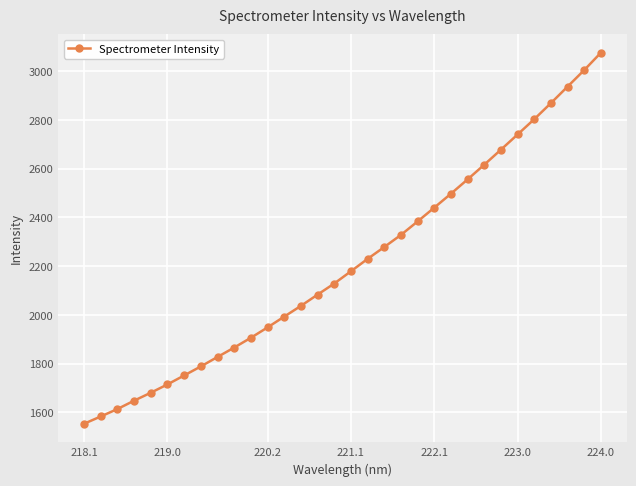

What is the sum of all values?

70734.0